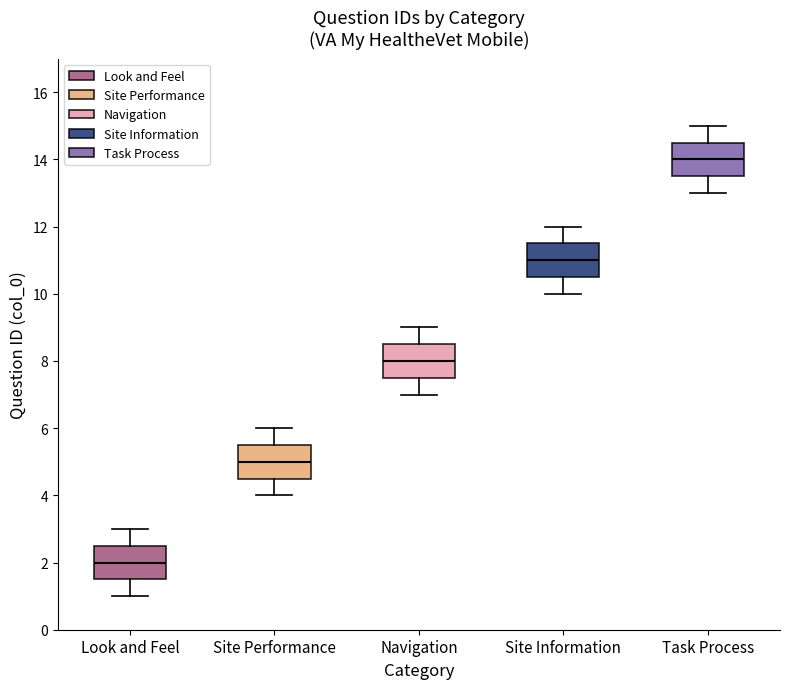

Reading left to right, transcribe this box plot: for each box, give where its median line is, the range the box spans, and where its two whiskers end, as read against the y-axis. The values are not printed on the chart, so give them approximately, as read against the axis.

Look and Feel: median 2.0, box 1.6 to 2.6, whiskers 1.0 to 3.0
Site Performance: median 5.0, box 4.6 to 5.6, whiskers 4.0 to 6.0
Navigation: median 8.0, box 7.6 to 8.6, whiskers 7.0 to 9.0
Site Information: median 11.0, box 10.6 to 11.6, whiskers 10.0 to 12.0
Task Process: median 14.0, box 13.6 to 14.6, whiskers 13.0 to 15.0